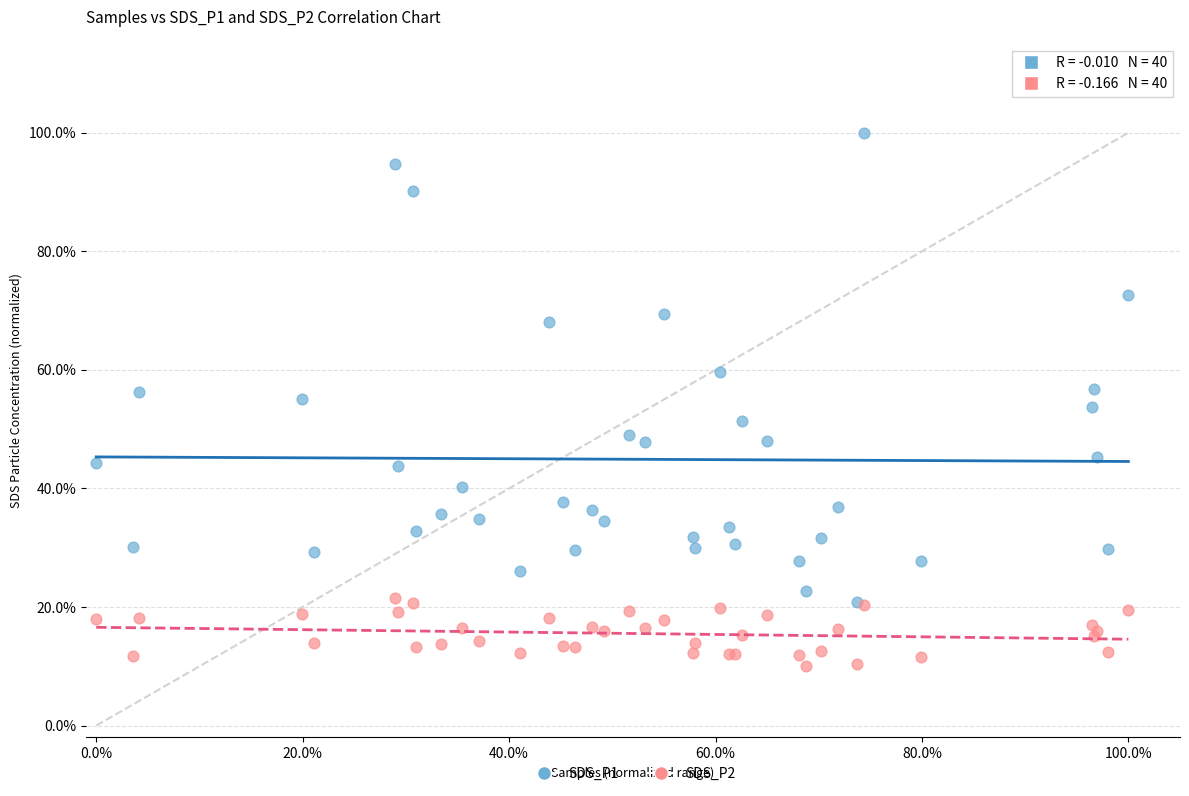

Which series reaches the minimum Y coordinate?

SDS_P2